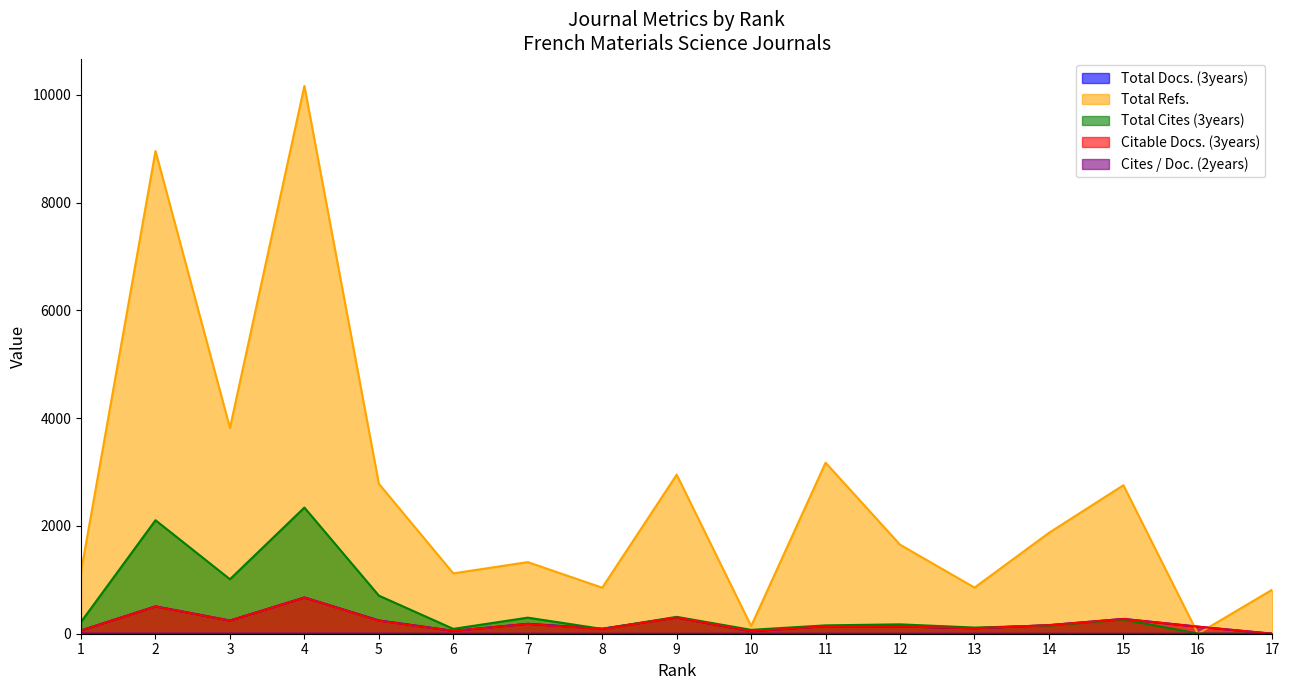

Rank the series by their maximum value, from lowest to highest.

Cites / Doc. (2years), Citable Docs. (3years), Total Docs. (3years), Total Cites (3years), Total Refs.